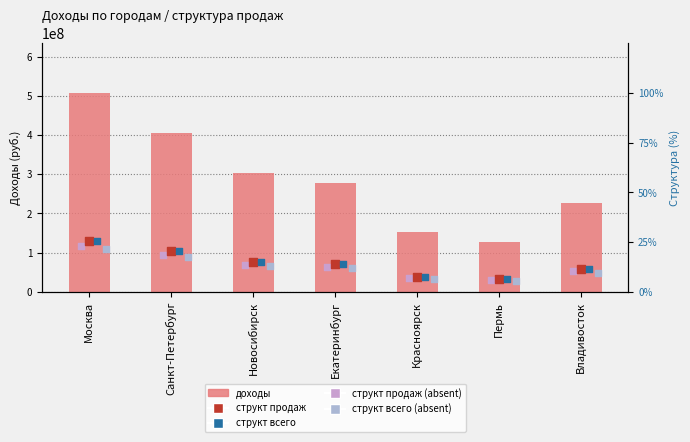

At how many categories does at least one series exceed 475841351?

1